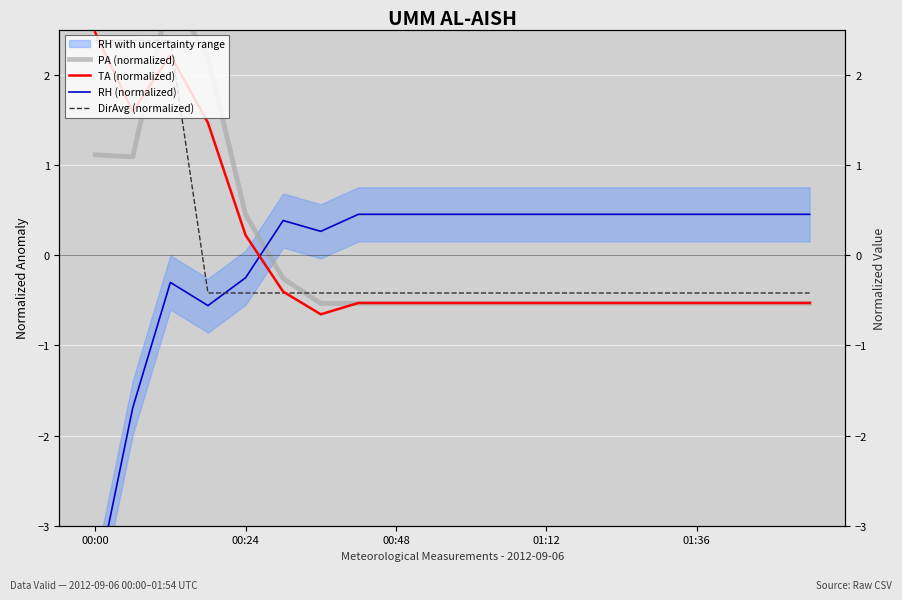

What is the value of the PA (normalized) point at the 14th from the left?

-0.5